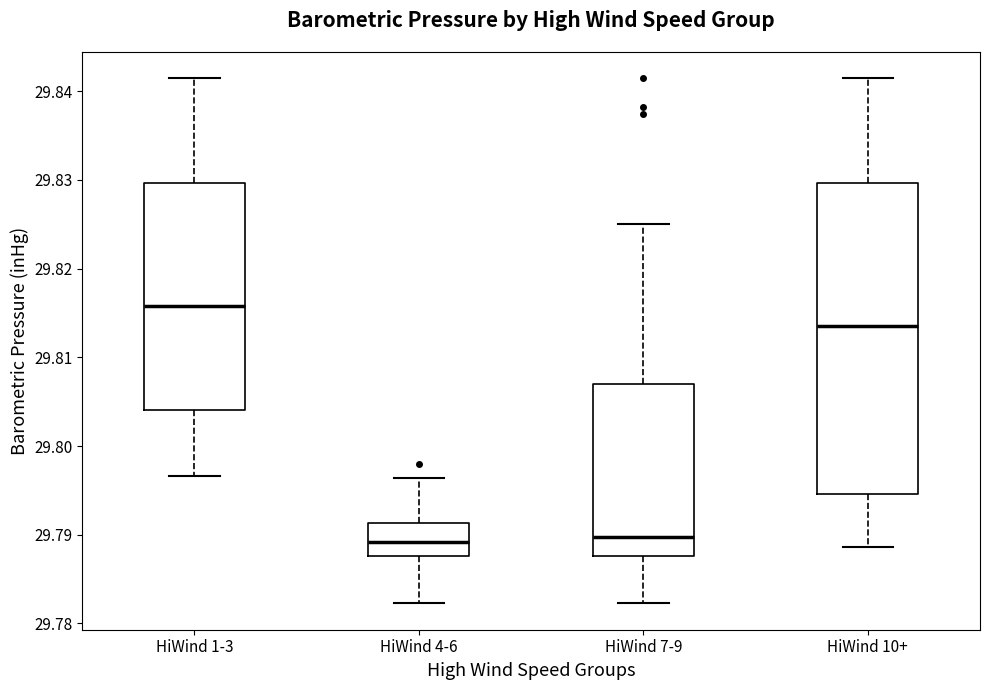

Which box is the tallest, from its lower edge to its upper edge?

HiWind 10+